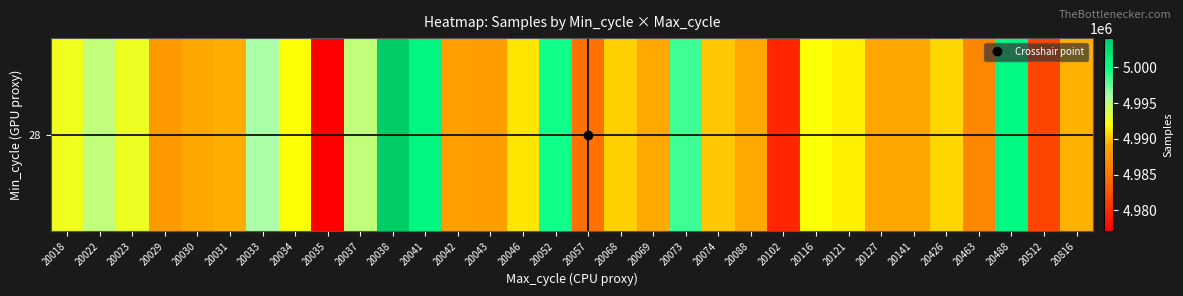

What is the maximum value shown in the chart?

5004115